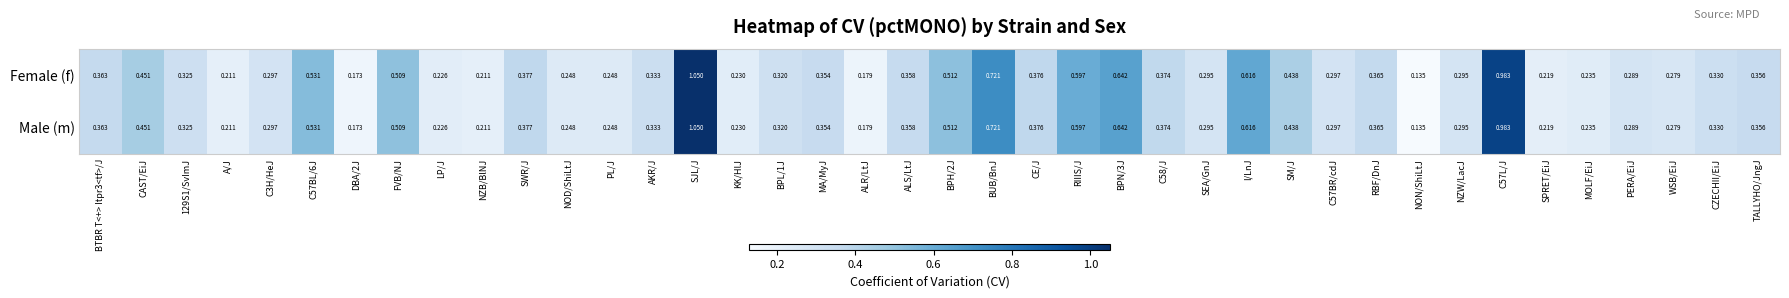

At which category does the chart reach its peak across all series?

SJL/J